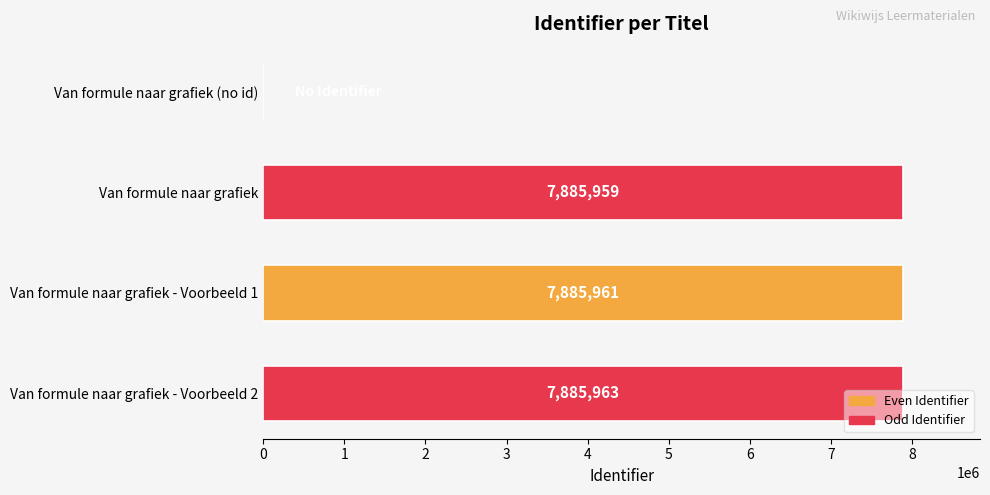

Between Van formule naar grafiek (no id) and Van formule naar grafiek, which is larger?

Van formule naar grafiek